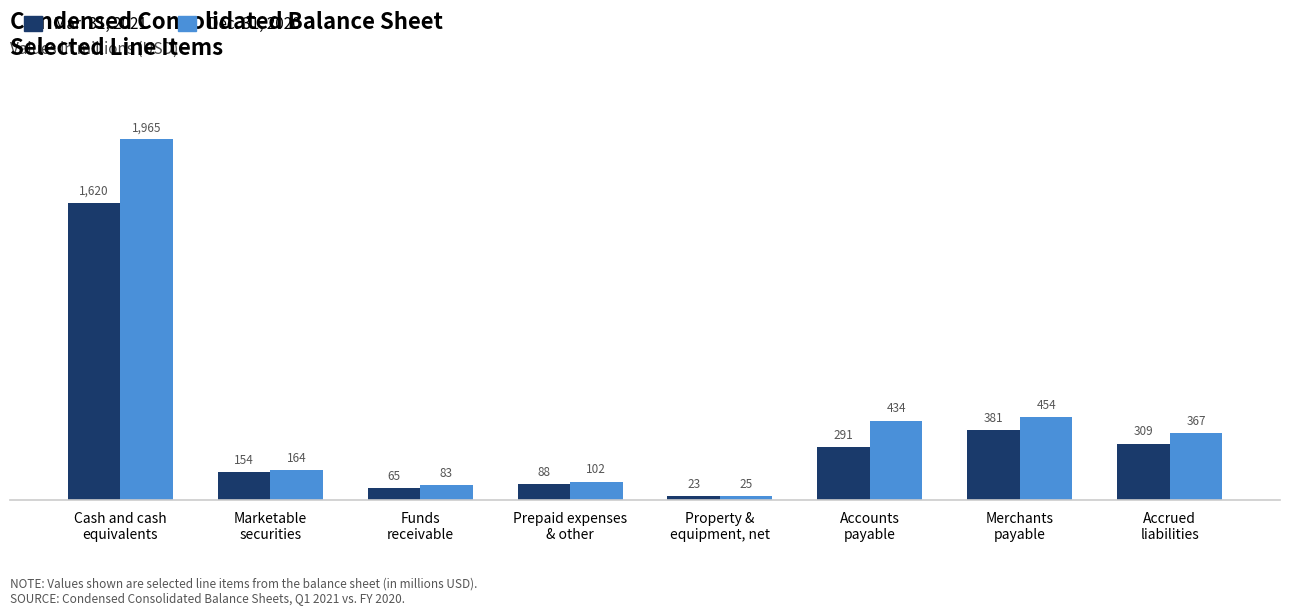

Which series has the widest spread of values?

Dec. 31, 2020